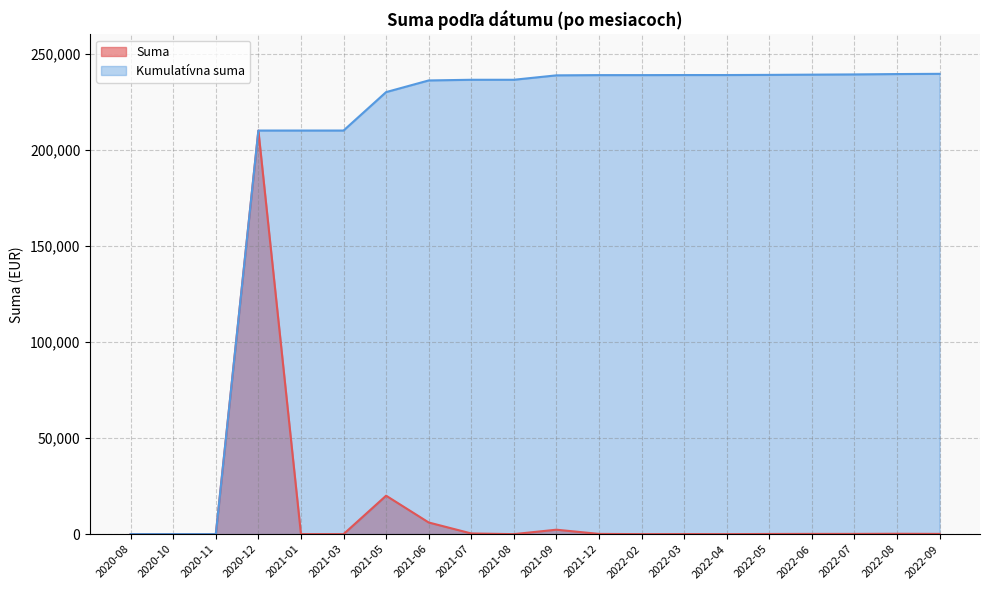

What is the maximum value for Kumulatívna suma?

239507.1